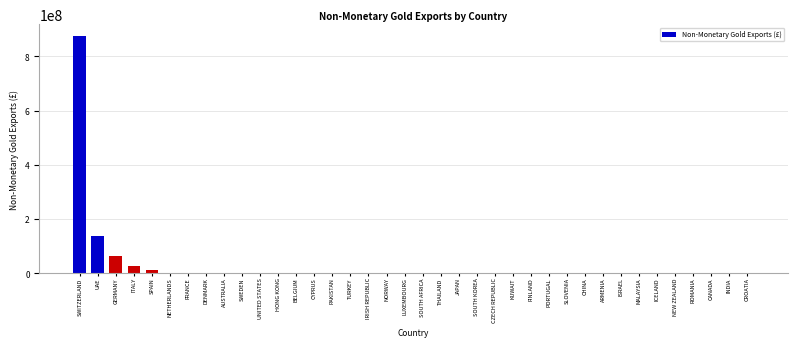

Which label corresponds to the largest value in the chart?

SWITZERLAND